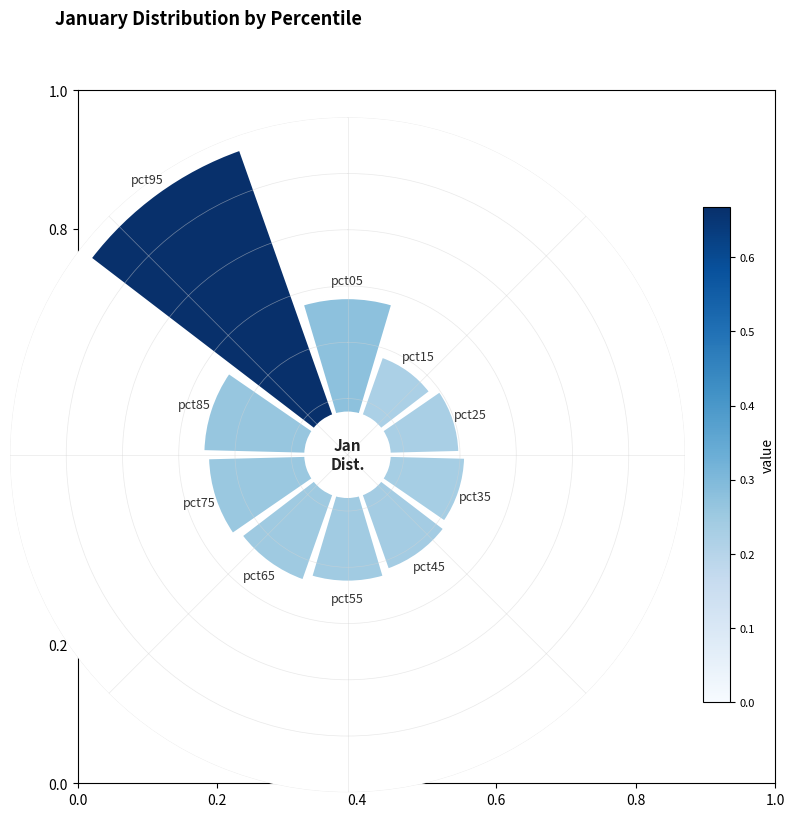

True or false: 0.6 accounts for 13% of the total.

False